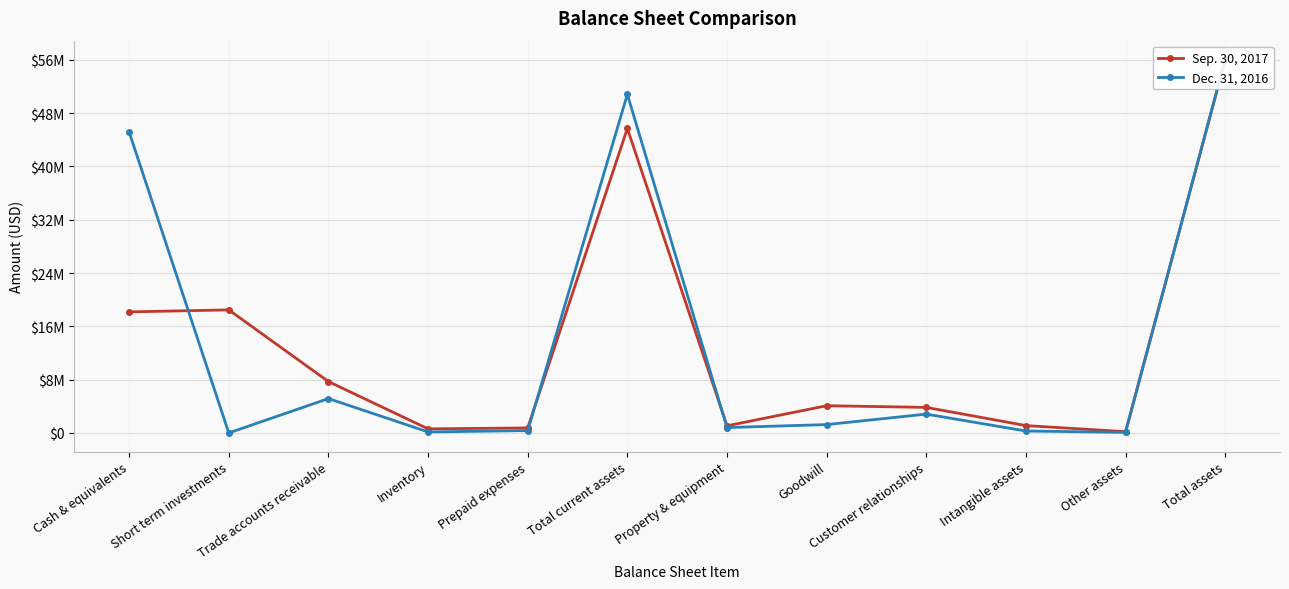

True or false: Sep. 30, 2017 has more than 0 points higher than both neighbors.

True